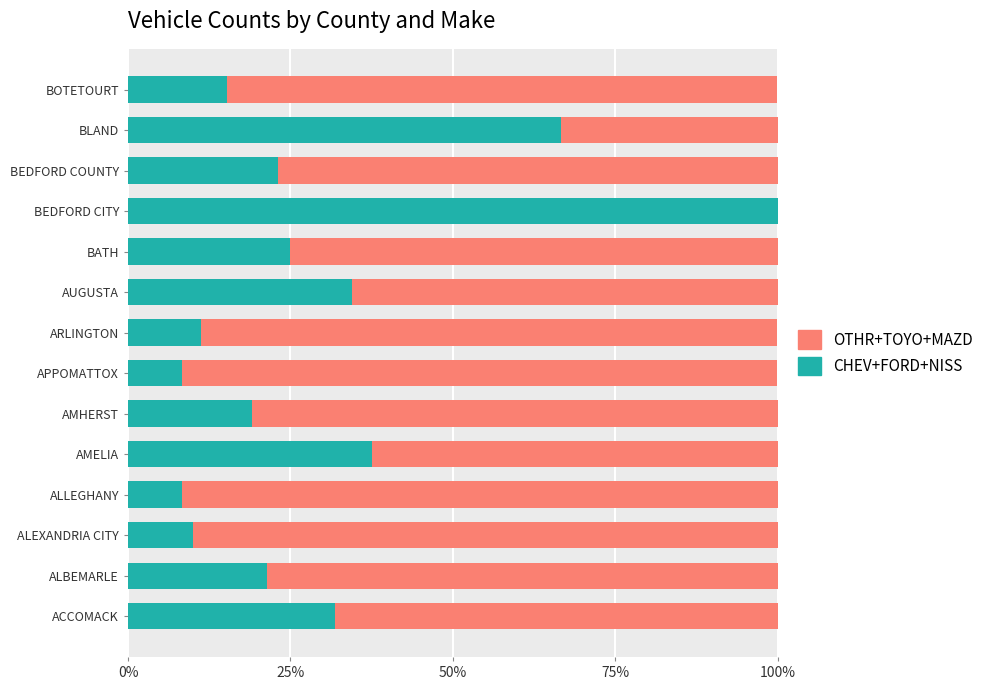

The value of CHEV+FORD+NISS at AMHERST is 19.0. True or false?

True